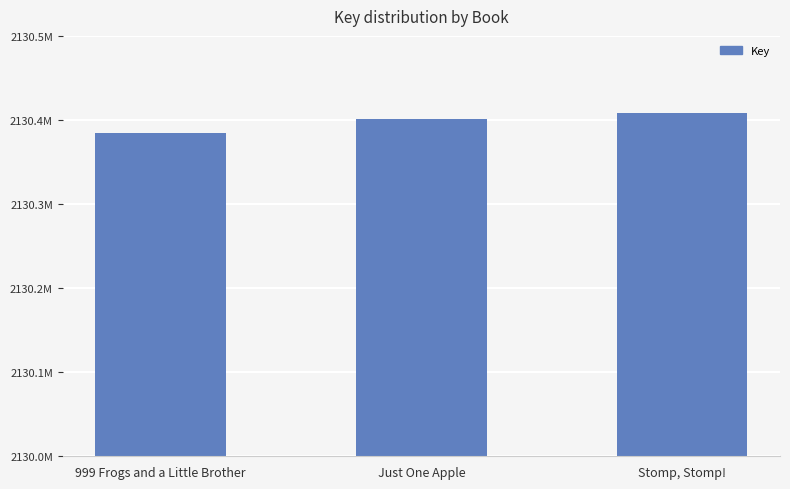

What is the label of the 1st bar from the right?

Stomp, Stomp!